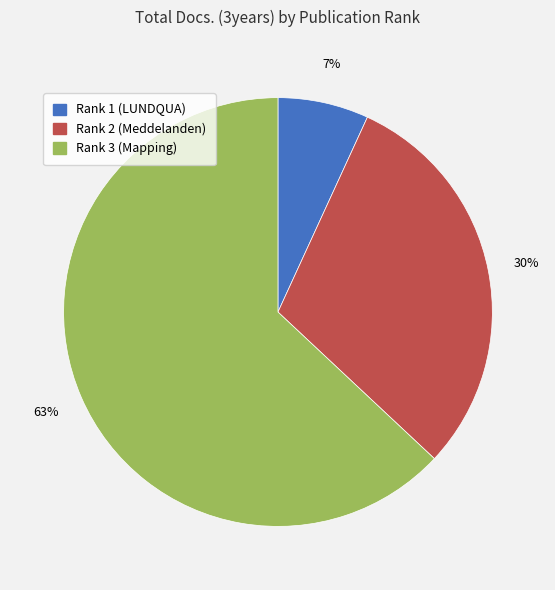

Is there a majority slice in this chart?

Yes